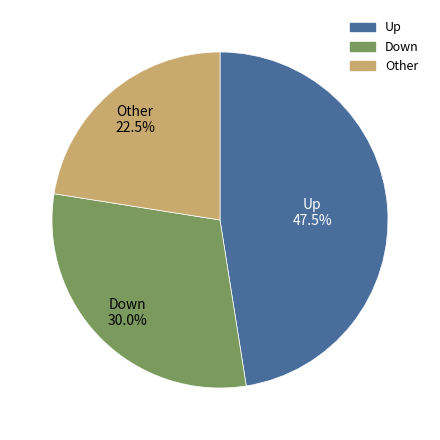

Is there any slice that represents more than half of the pie?

No